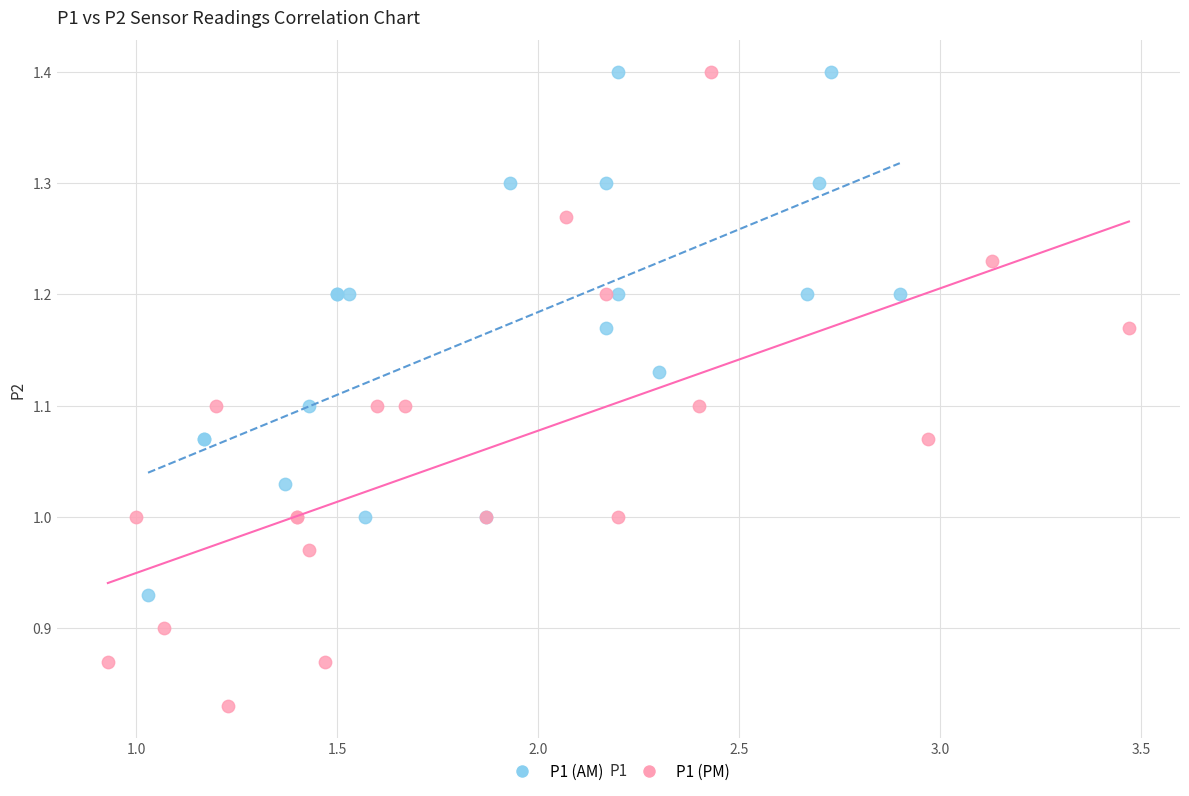

Which series reaches the minimum Y coordinate?

P1 (PM)